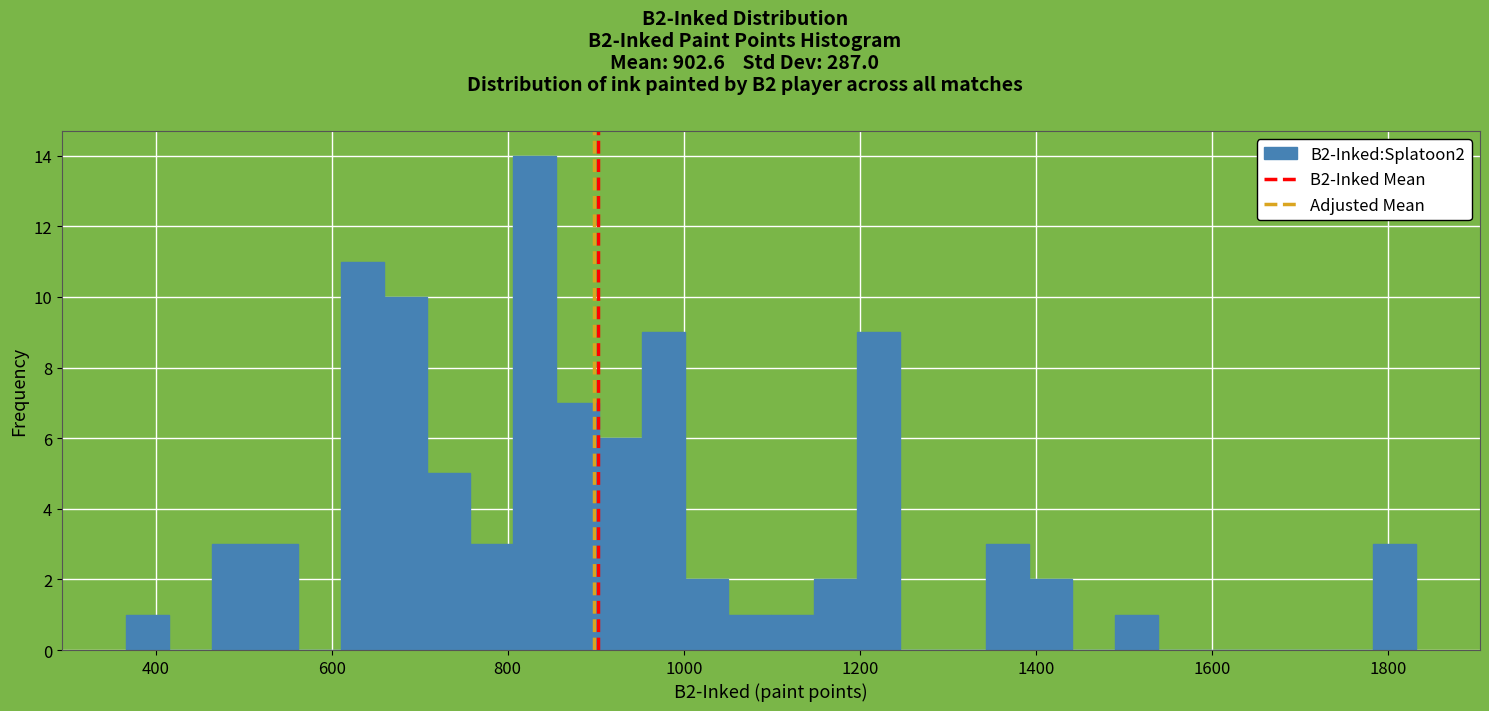

Around what value on the x-axis is the tallest bar? Give the approximate position of its centre, as read against the axis.

840